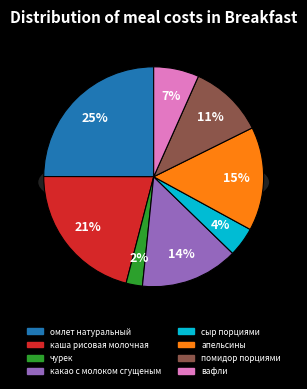

To the nearest percent, what percentage of the pie is каша рисовая молочная?

21%